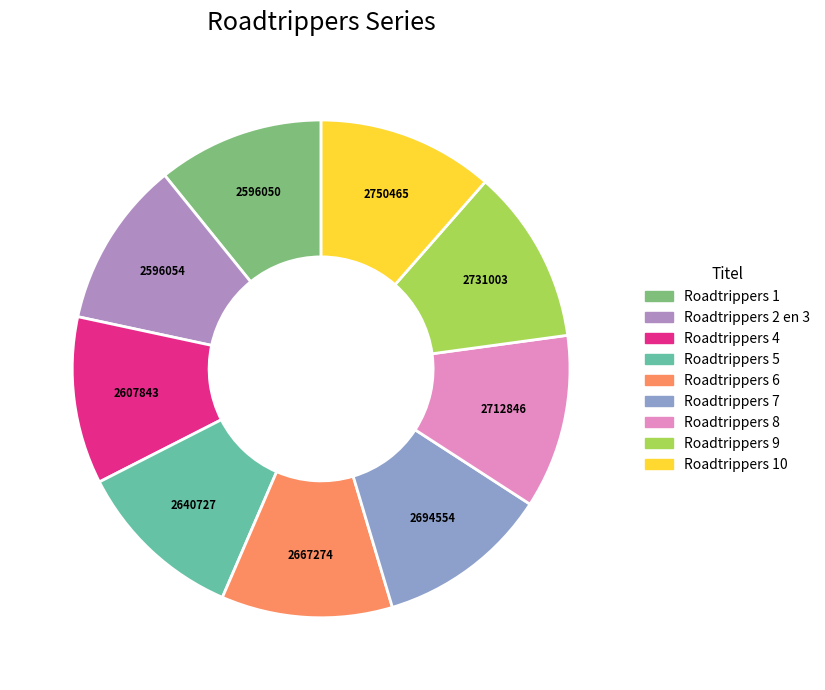

Which slice is the smallest?

Roadtrippers 1